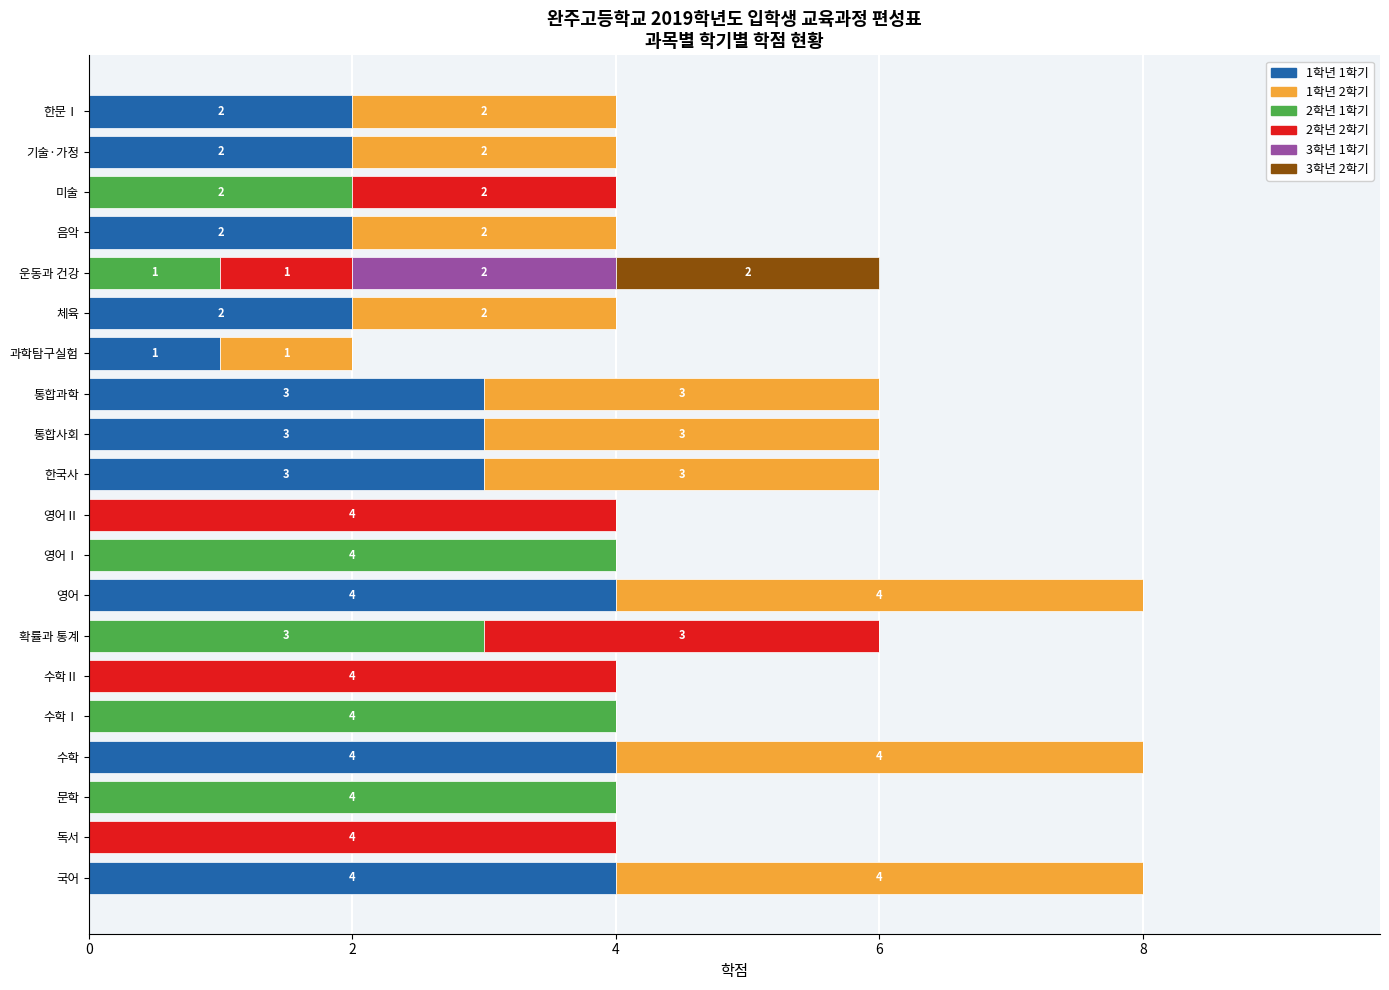

What is the total value across all series at 수학?

8